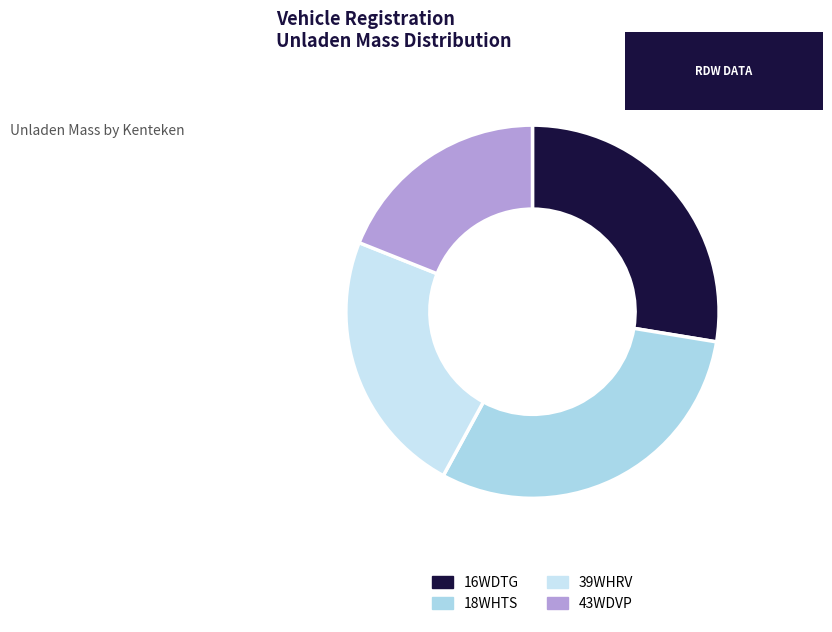

Rank the categories by value from lowest to highest.

43WDVP, 39WHRV, 16WDTG, 18WHTS